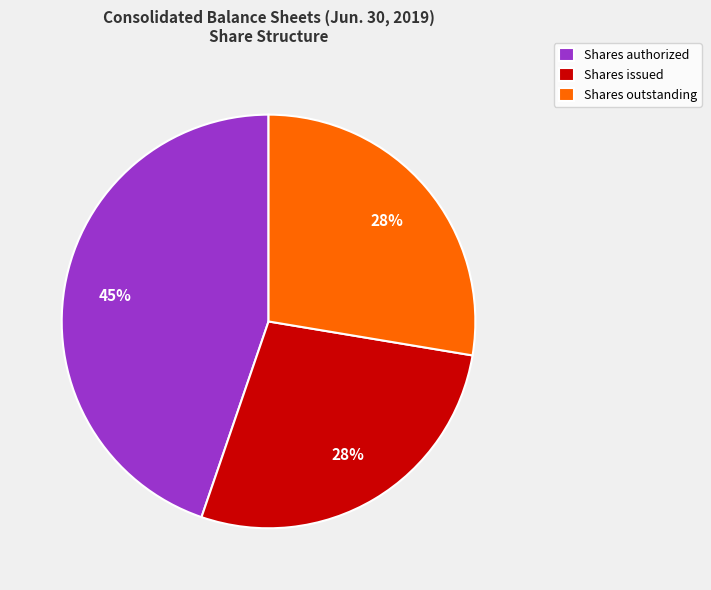

Which category has the biggest portion of the pie?

Shares authorized